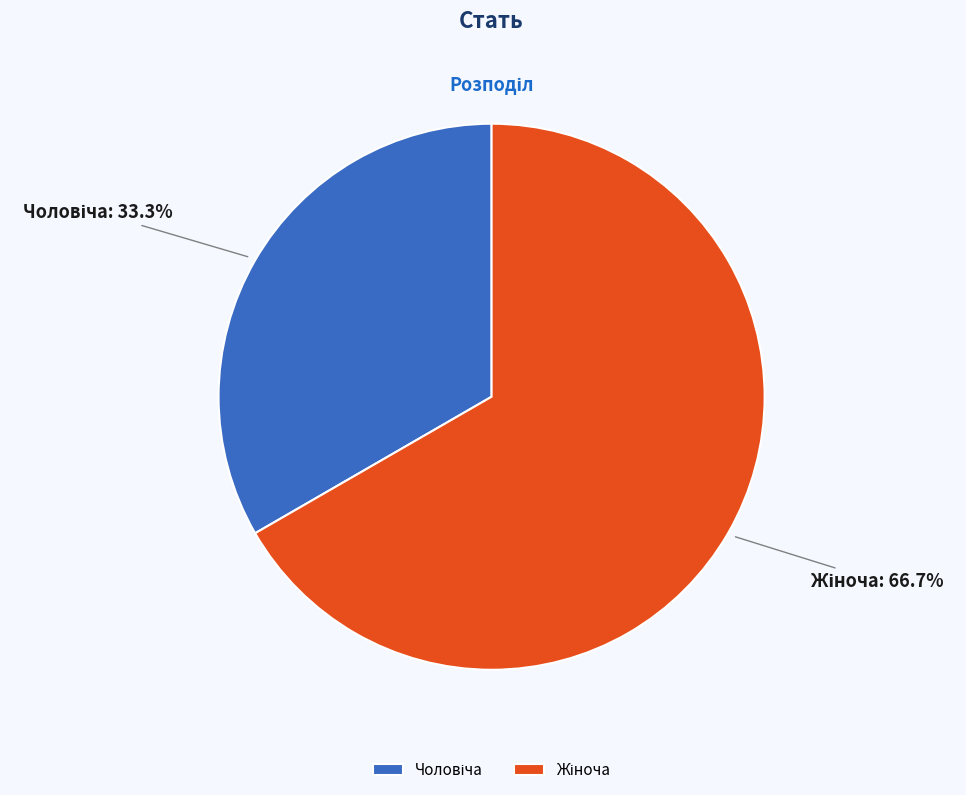

Does any single category account for the majority?

Yes